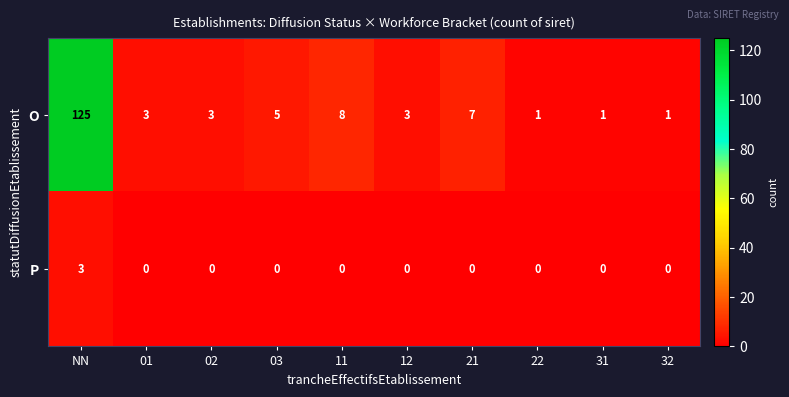

How many categories are shown in the chart?

10